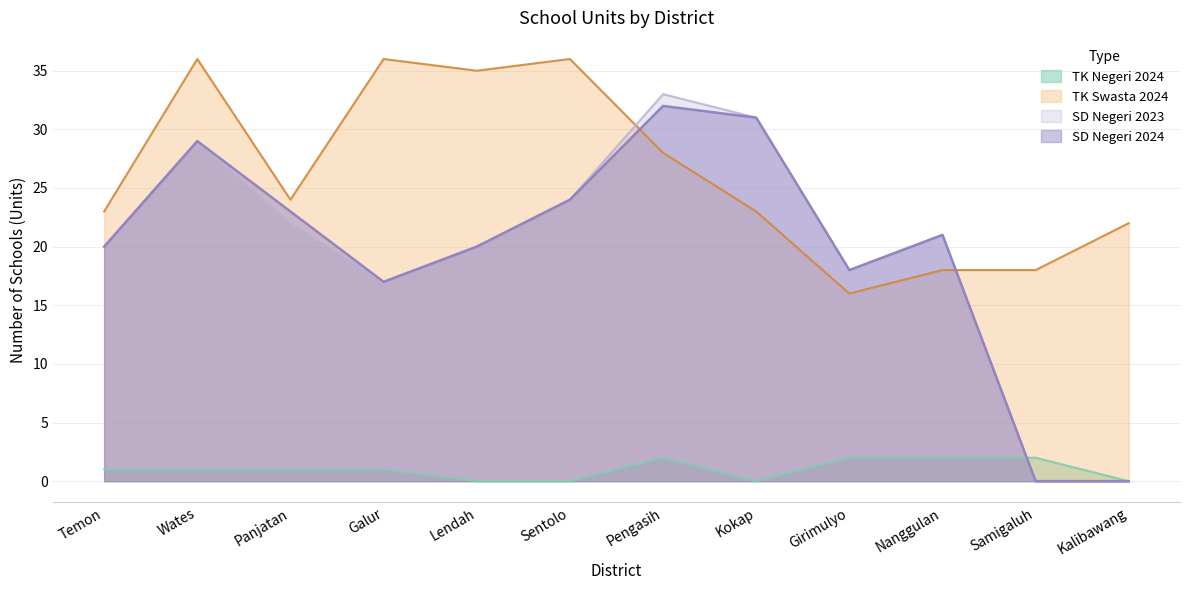

Which label corresponds to the smallest value in the chart?

Lendah